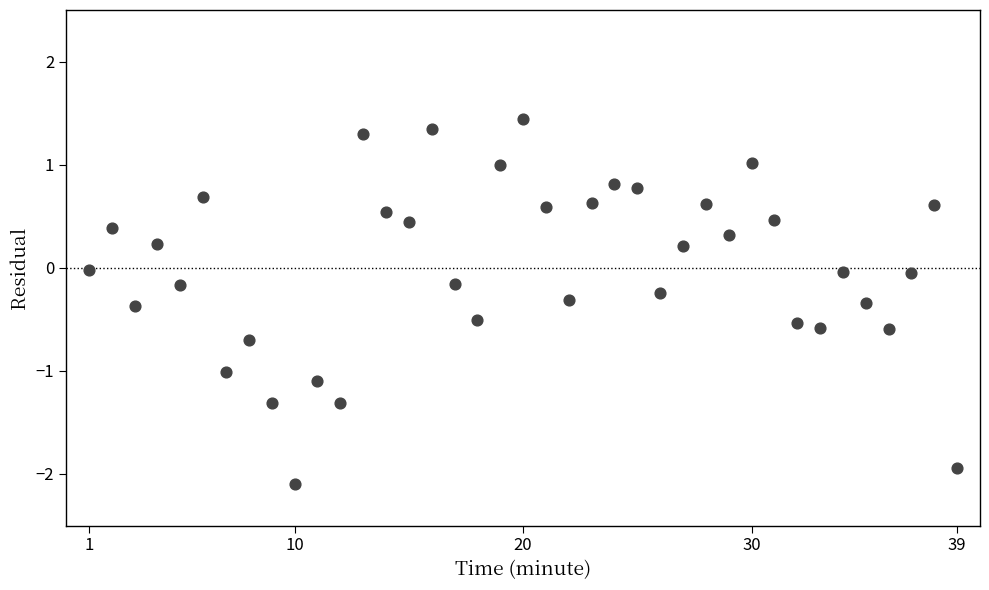

What is the range of X values (max minus min)?

38.0